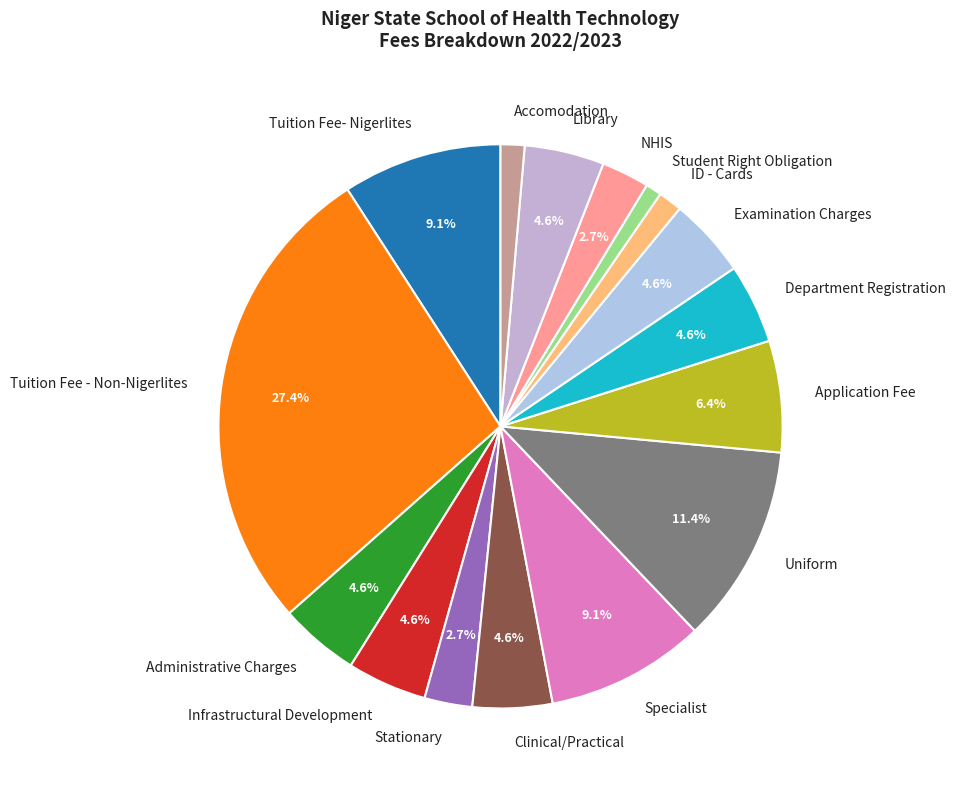

Which slice is the largest?

Tuition Fee - Non-Nigerlites